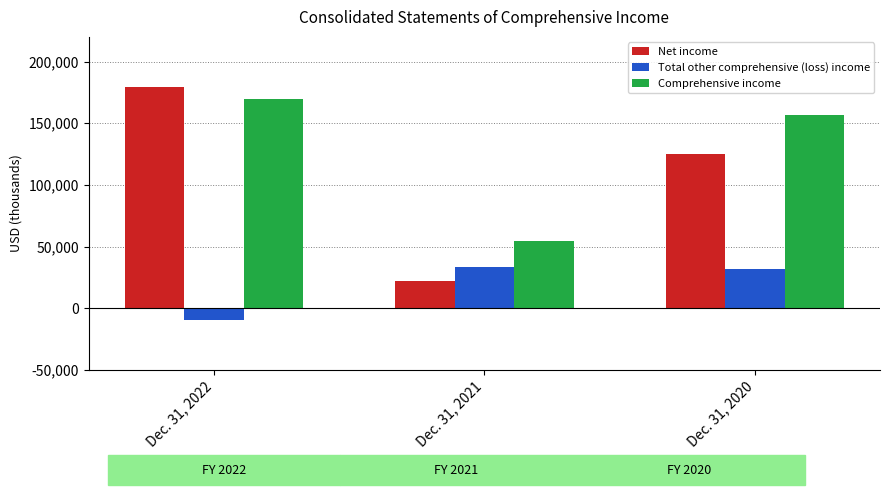

What are all the series names shown in the legend?

Net income, Total other comprehensive (loss) income, Comprehensive income